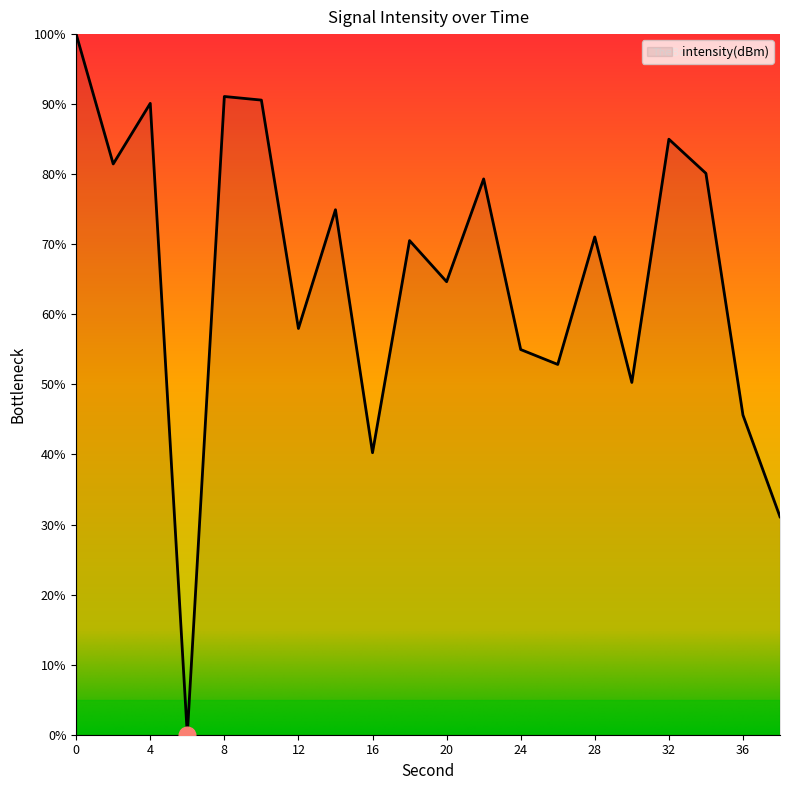

How many series are shown in this chart?

1